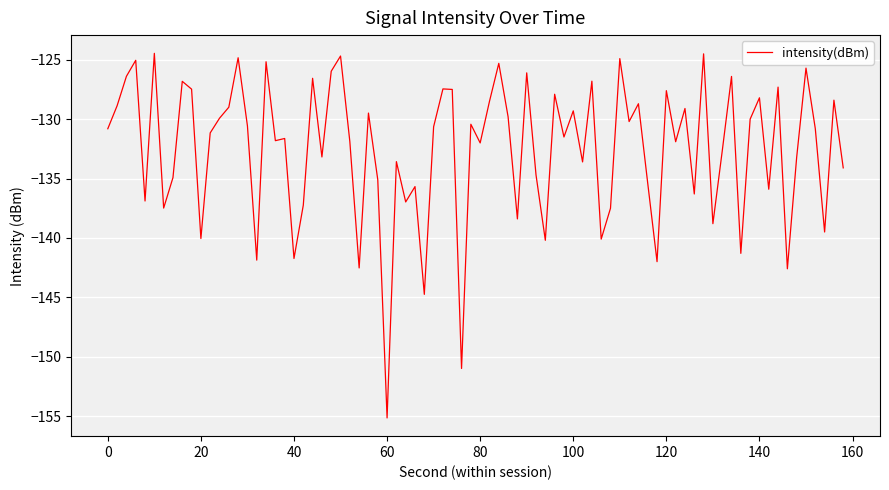

What is the difference between the maximum and minimum values?

30.7